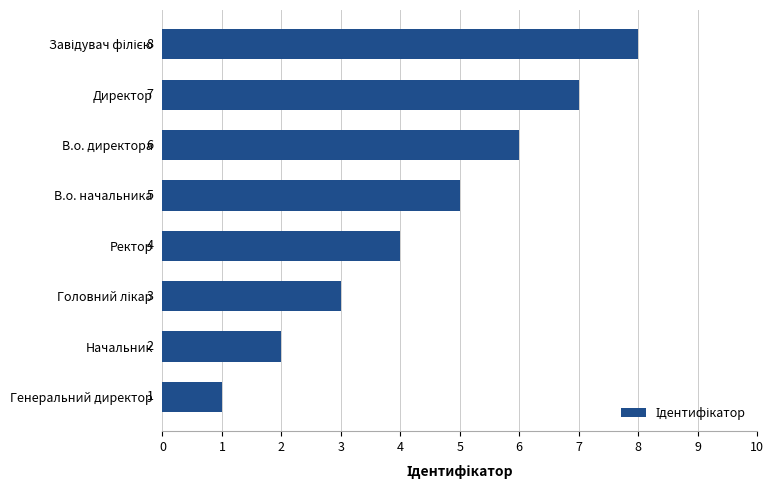

What is the smallest value displayed?

1